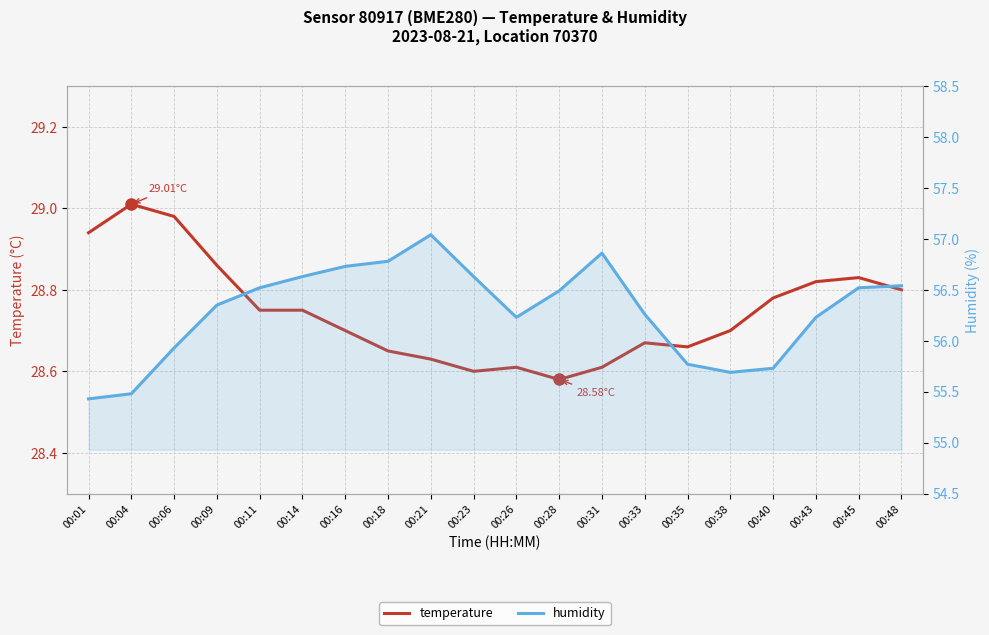

Reading left to right, transcribe all the data shown in this chart.

temperature: 00:01=28.9	00:04=29.0	00:06=29.0	00:09=28.9	00:11=28.8	00:14=28.8	00:16=28.7	00:18=28.6	00:21=28.6	00:23=28.6	00:26=28.6	00:28=28.6	00:31=28.6	00:33=28.7	00:35=28.7	00:38=28.7	00:40=28.8	00:43=28.8	00:45=28.8	00:48=28.8
humidity: 00:01=55.4	00:04=55.5	00:06=55.9	00:09=56.4	00:11=56.5	00:14=56.6	00:16=56.7	00:18=56.8	00:21=57.0	00:23=56.6	00:26=56.2	00:28=56.5	00:31=56.9	00:33=56.3	00:35=55.8	00:38=55.7	00:40=55.7	00:43=56.2	00:45=56.5	00:48=56.5